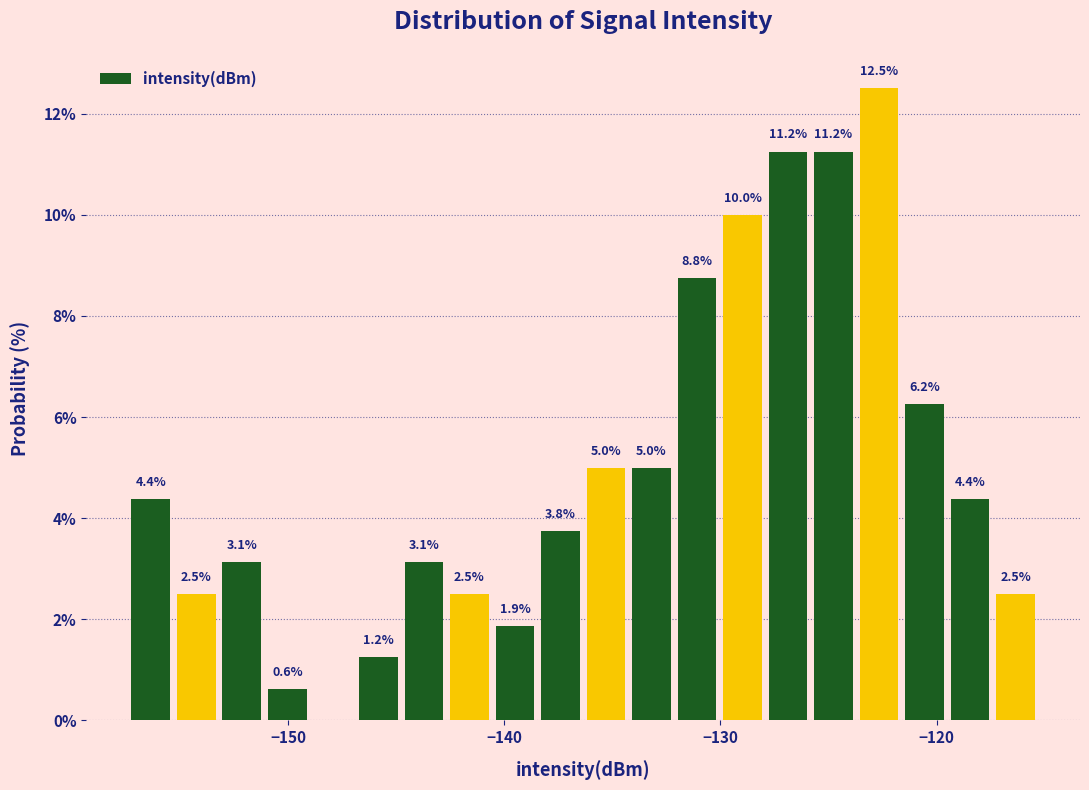

Read against the x-axis, roughly where is the centre of the tallest bar?

-123